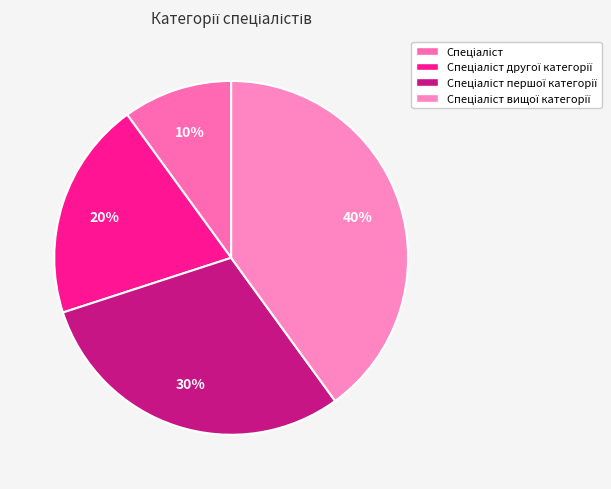

Which category has the biggest portion of the pie?

Спеціаліст вищої категорії